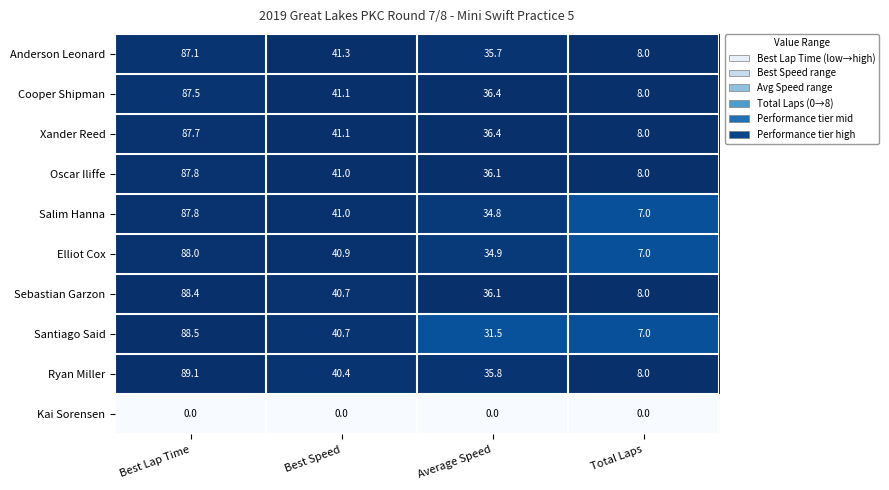

Is it true that Oscar Iliffe equals 87.8 at Best Lap Time?

True